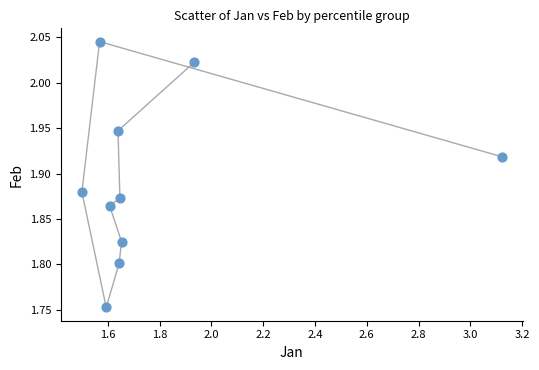

What is the range of X values (max minus min)?

1.6